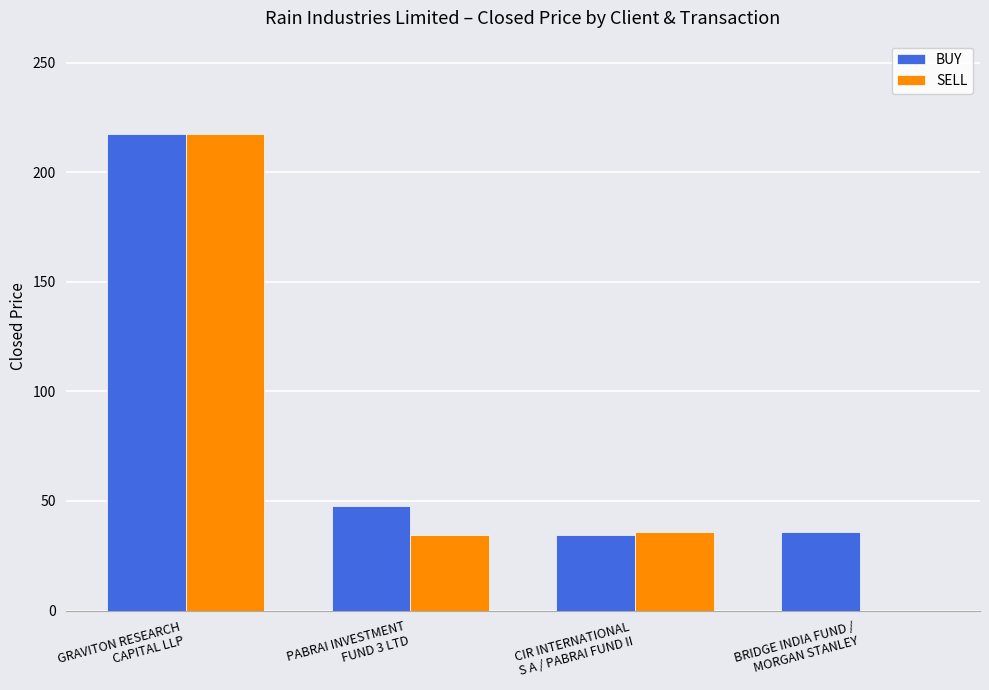

How many groups of bars are there?

4